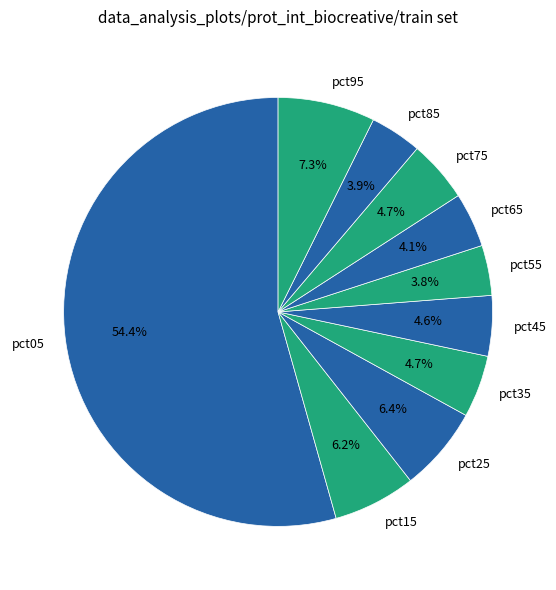

Is it true that pct55 is 15% of the pie?

False